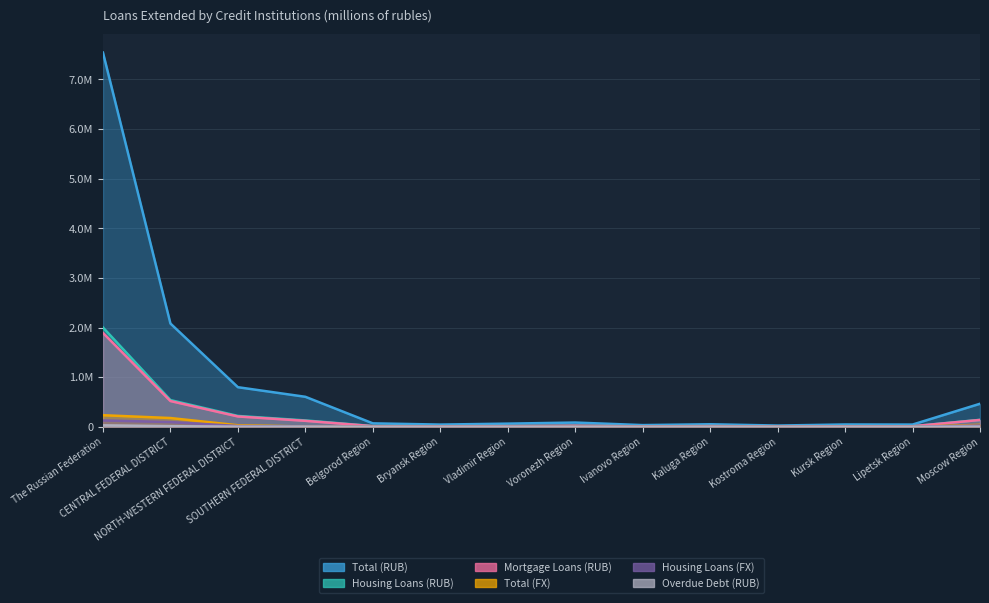

At which category does Housing Loans (RUB) reach its first local valley?

Bryansk Region